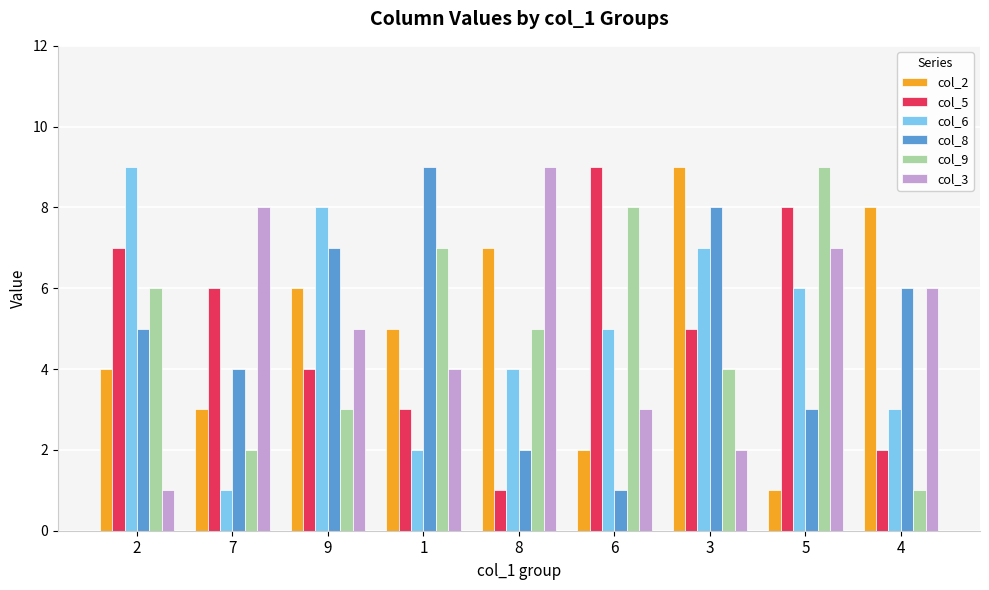

Reading right to left, what are all the values shown in this chart?

col_2: 8	1	9	2	7	5	6	3	4
col_5: 2	8	5	9	1	3	4	6	7
col_6: 3	6	7	5	4	2	8	1	9
col_8: 6	3	8	1	2	9	7	4	5
col_9: 1	9	4	8	5	7	3	2	6
col_3: 6	7	2	3	9	4	5	8	1